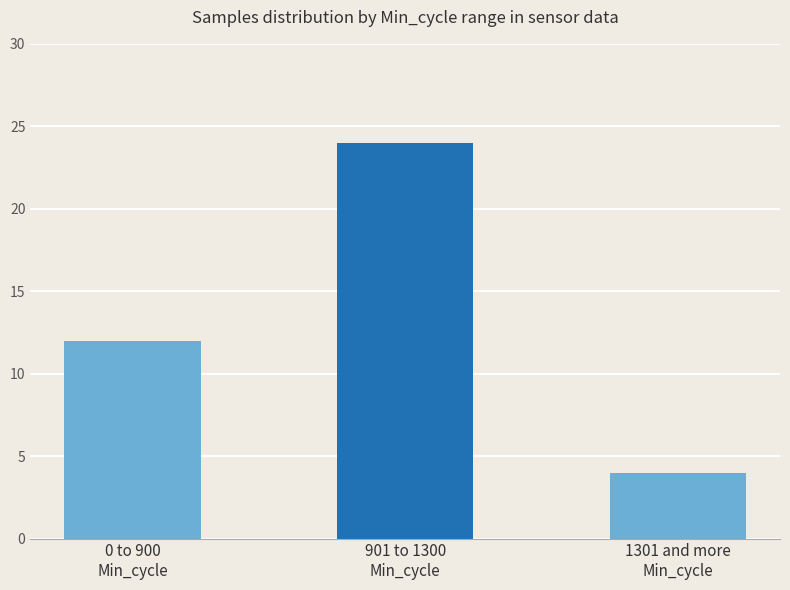

What is the value of the 1st bar from the left?

12